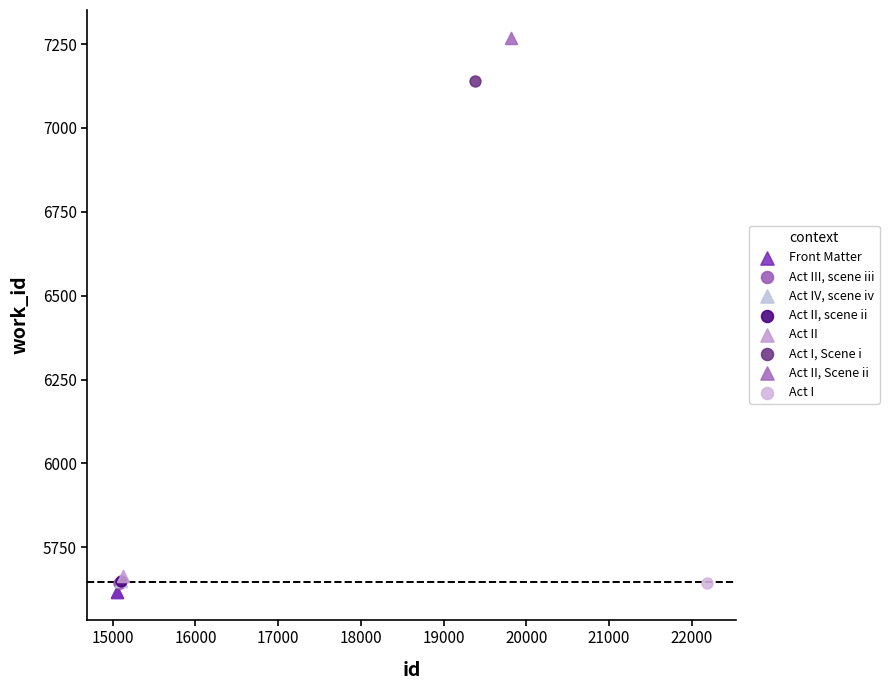

Which series reaches the minimum Y coordinate?

Front Matter